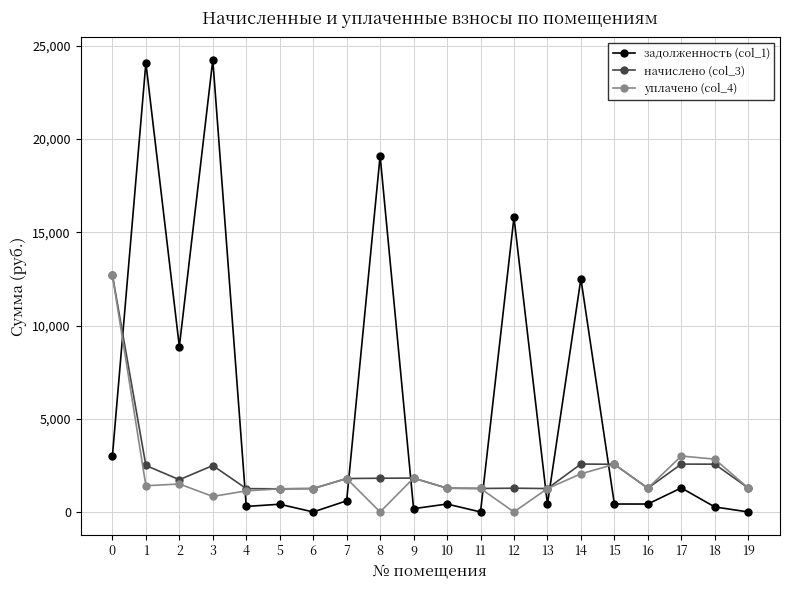

What is the value of the задолженность (col_1) point at the 13th from the left?

15799.9